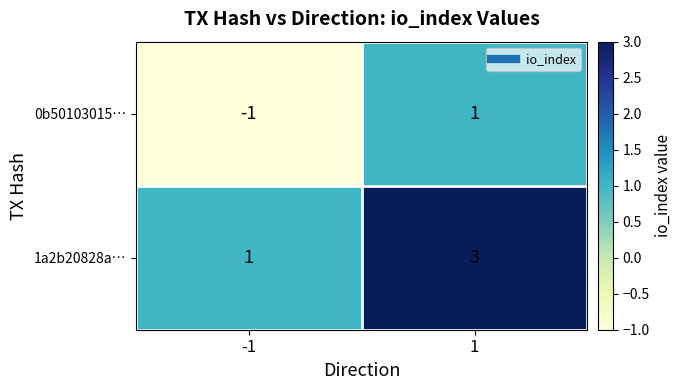

What is the sum of the 1a2b20828a… values at 1 and -1?

4